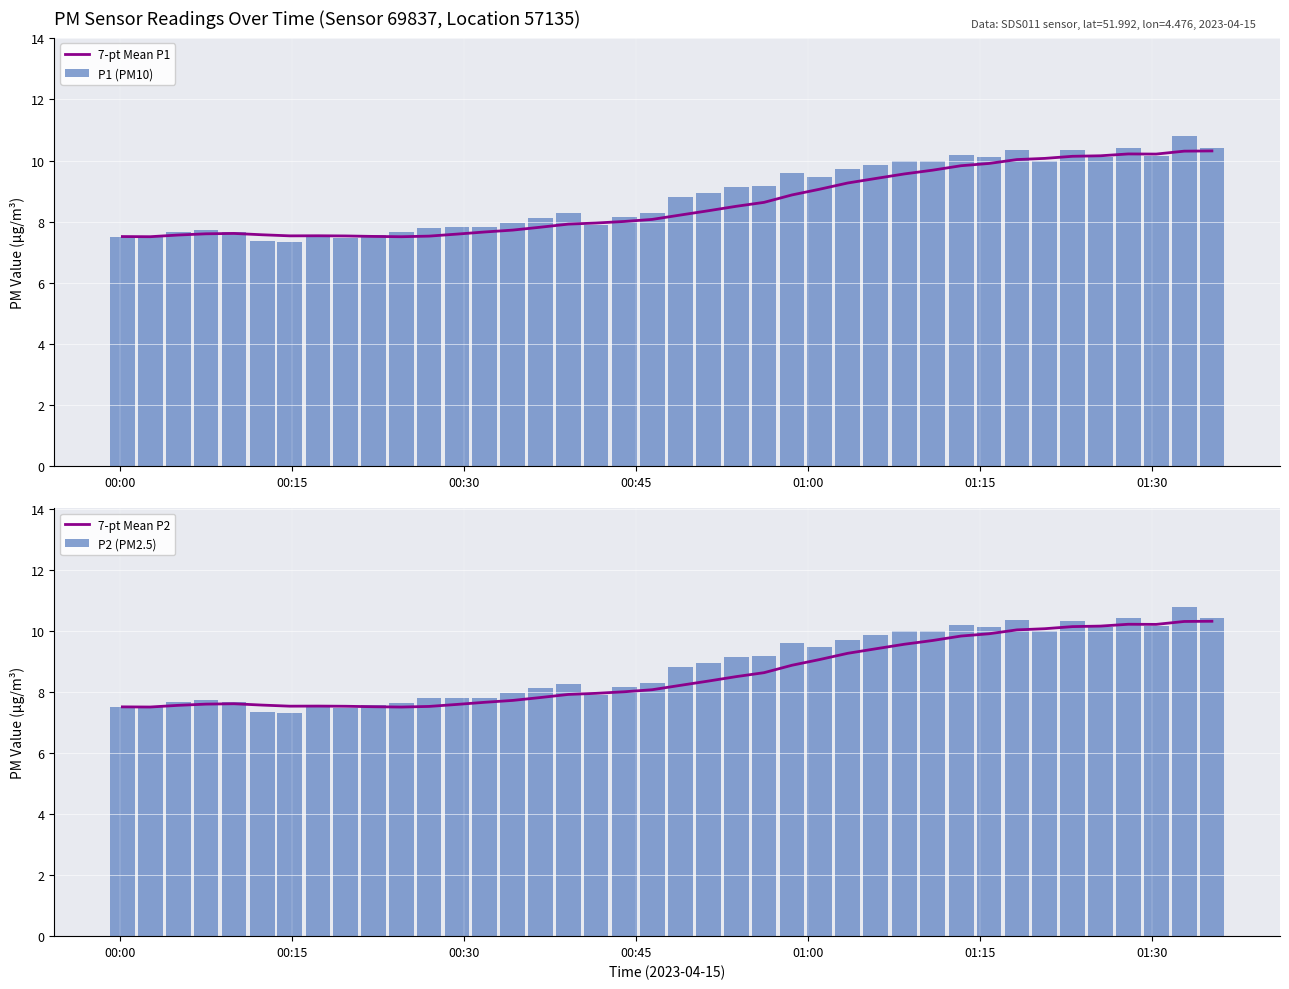

Which series has the largest range (max minus min)?

P1 (PM10)